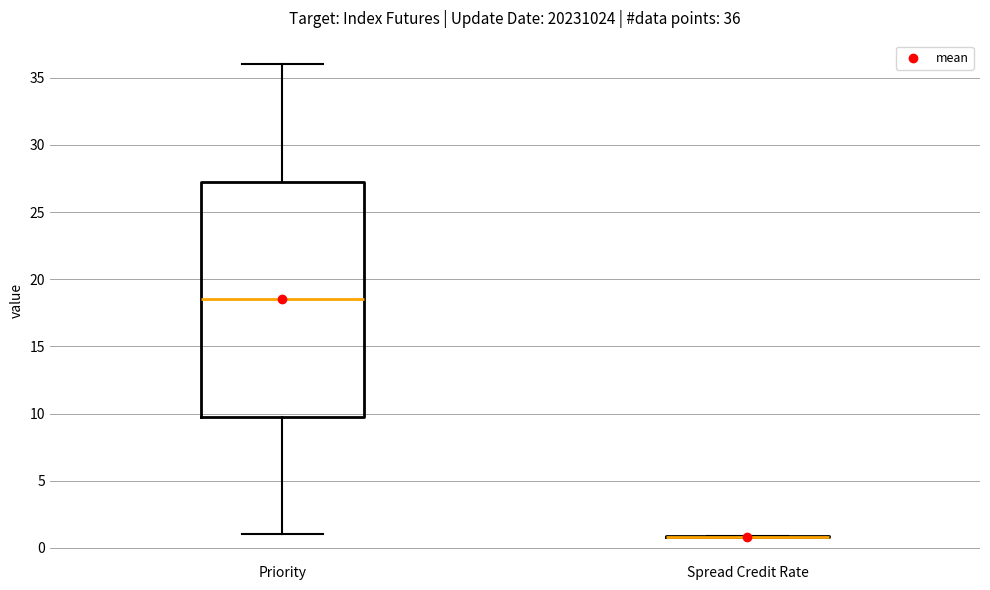

Which box is the tallest, from its lower edge to its upper edge?

Priority